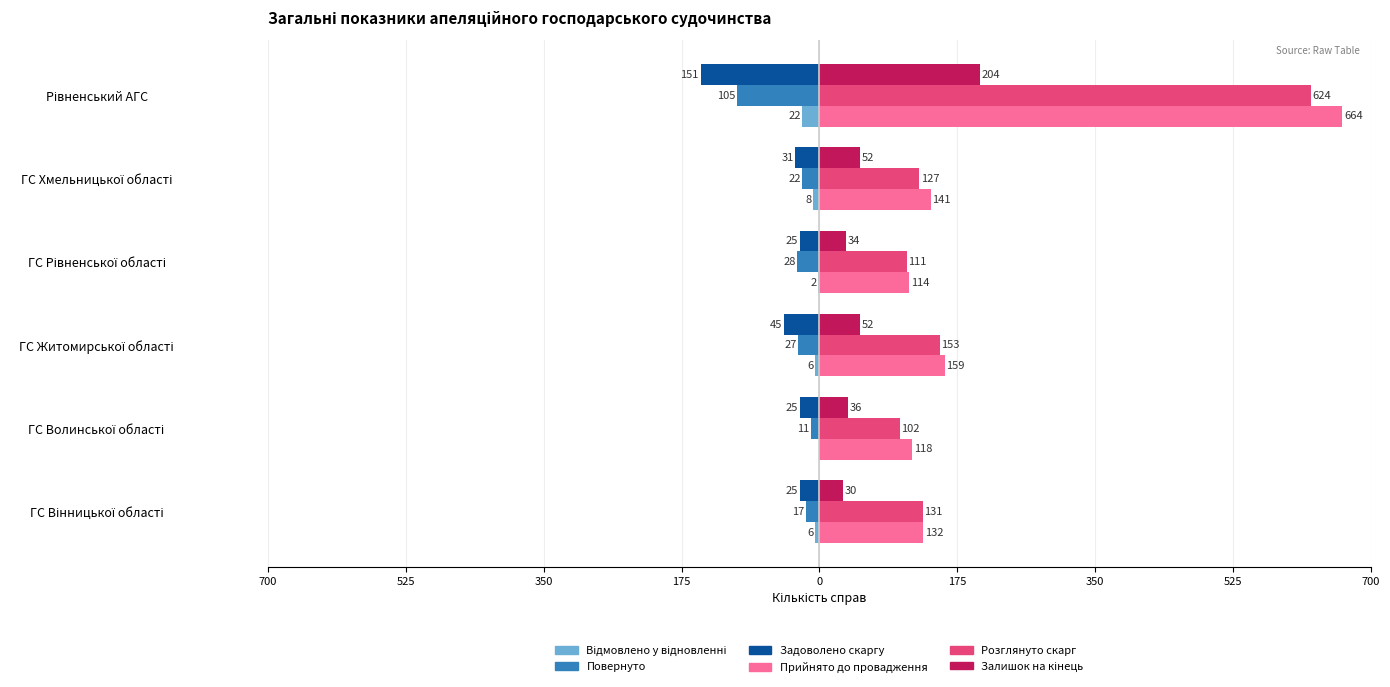

What is the average value of the Повернуто series?

-35